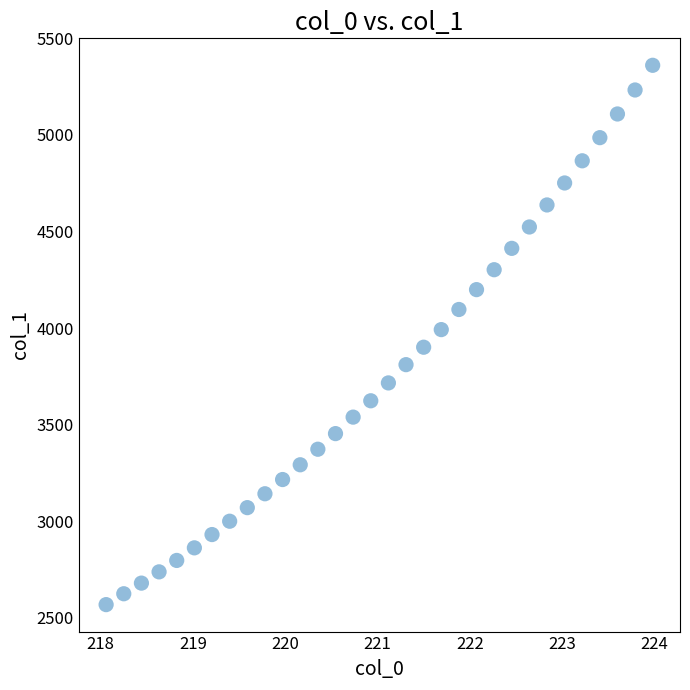

What is the range of X values (max minus min)?

5.9